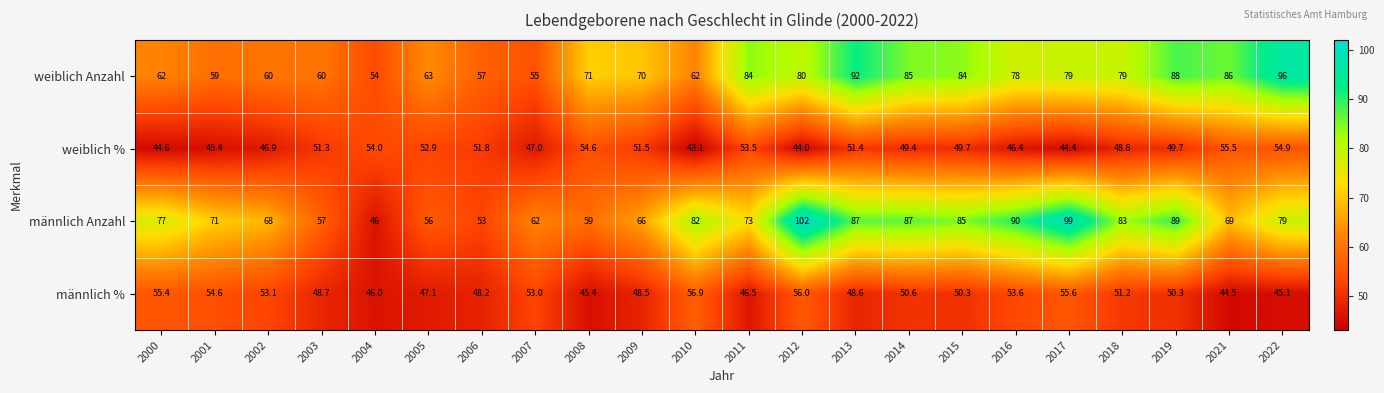

What is the difference between the maximum and minimum values in the männlich % series?

12.4